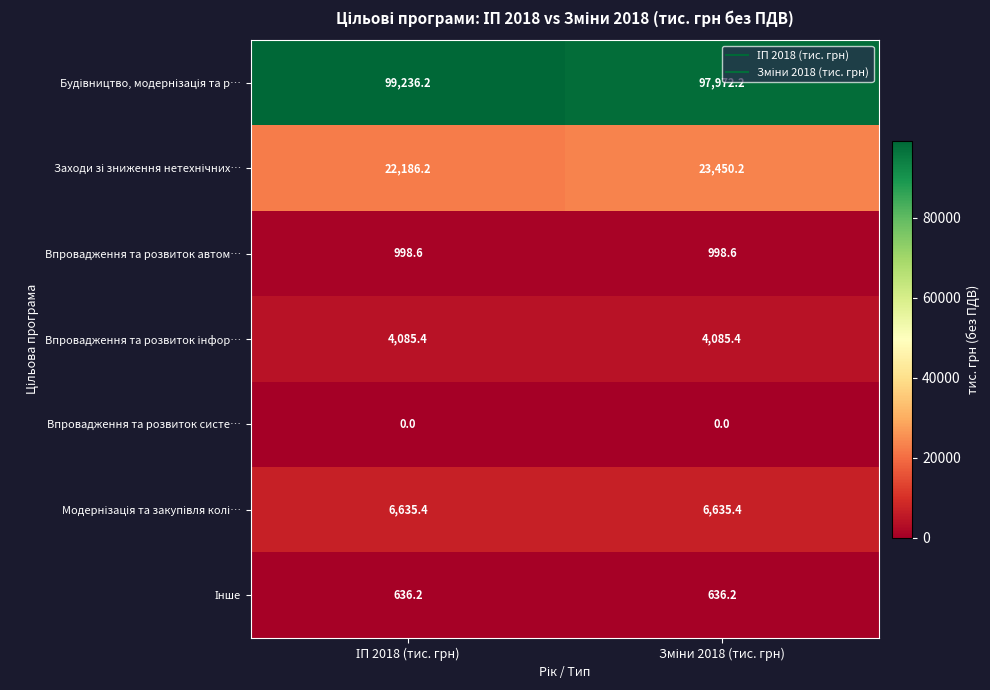

What is the greatest value displayed?

99236.2